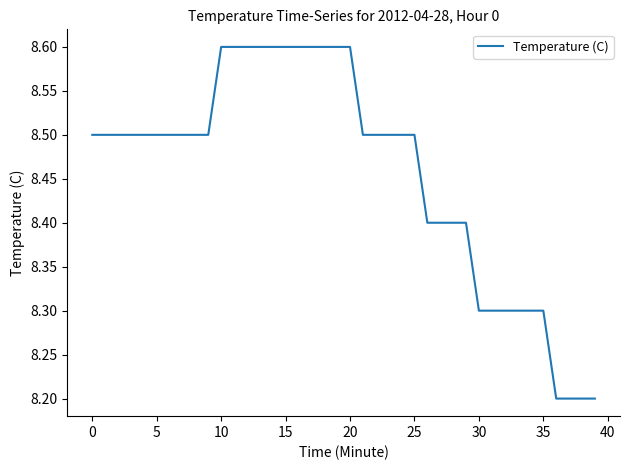

What is the smallest value displayed?

8.2